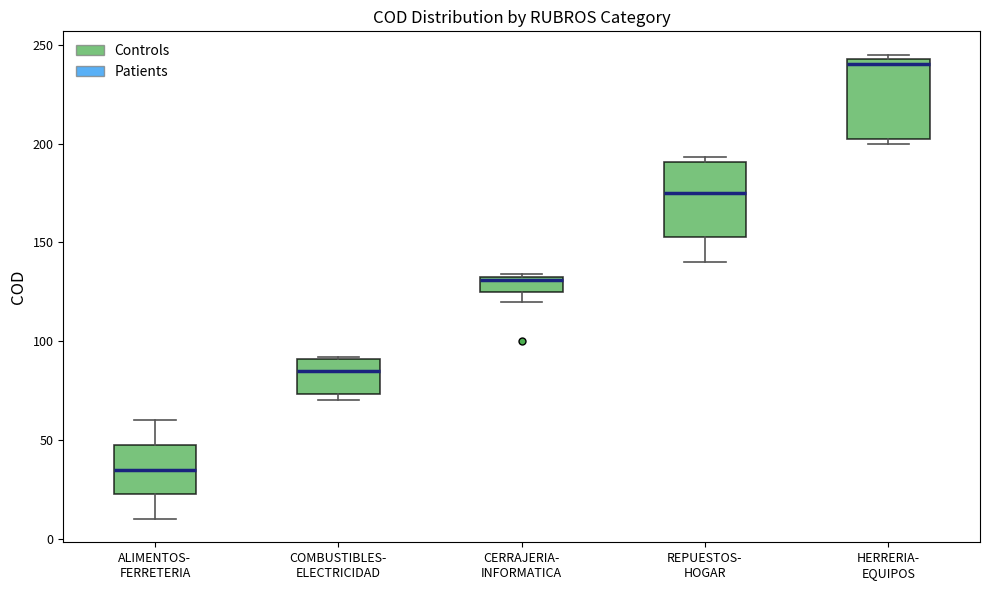

Reading left to right, read every box against the y-axis: the position of its median line, the range the box covers, and the ends of its whiskers. The values are not printed on the chart, so give them approximately, as read against the axis.

ALIMENTOS- FERRETERIA: median 35, box 25 to 50, whiskers 10 to 60
COMBUSTIBLES- ELECTRICIDAD: median 85, box 75 to 90, whiskers 70 to 90
CERRAJERIA- INFORMATICA: median 130, box 125 to 135, whiskers 120 to 135
REPUESTOS- HOGAR: median 175, box 155 to 190, whiskers 140 to 195
HERRERIA- EQUIPOS: median 240, box 205 to 245, whiskers 200 to 245 (just above the box's upper edge)